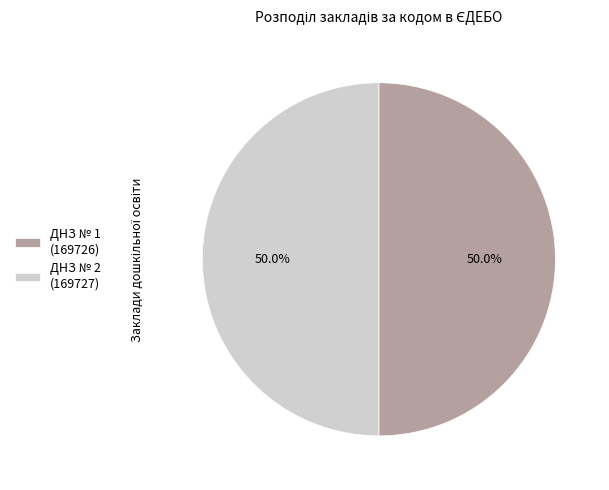

Approximately how many times larger is the value at ДНЗ № 1 (169726) compared to ДНЗ № 2 (169727)?

1.0